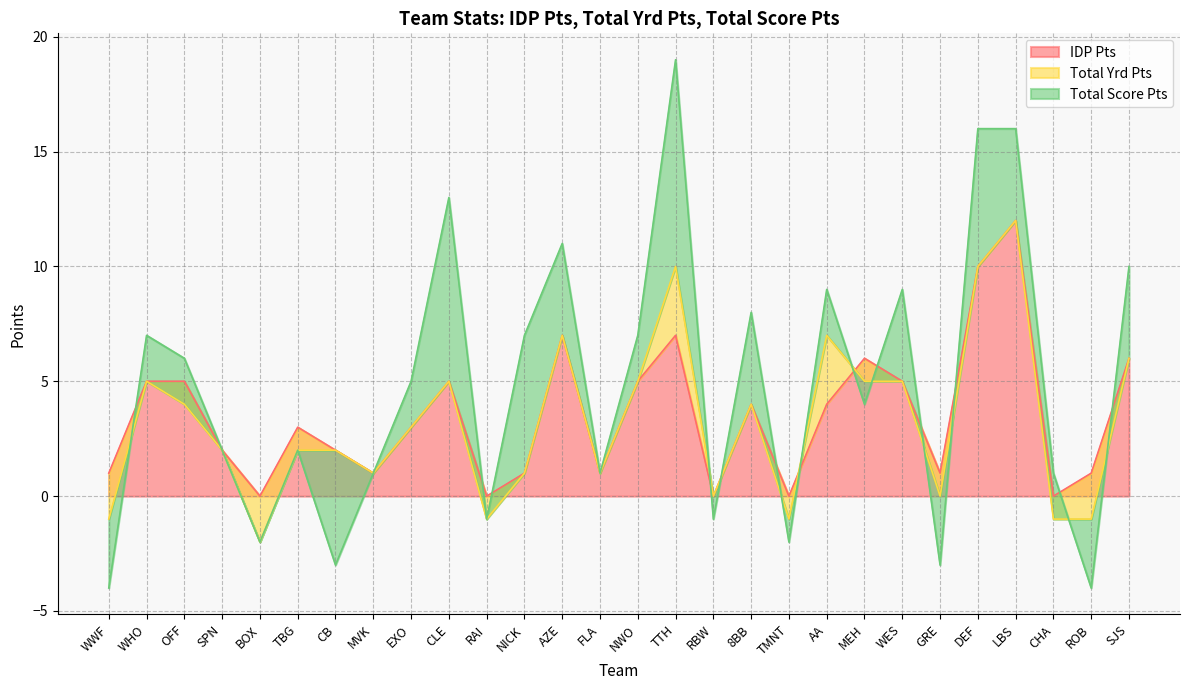

What is the value of the IDP Pts point at the 6th from the left?

3